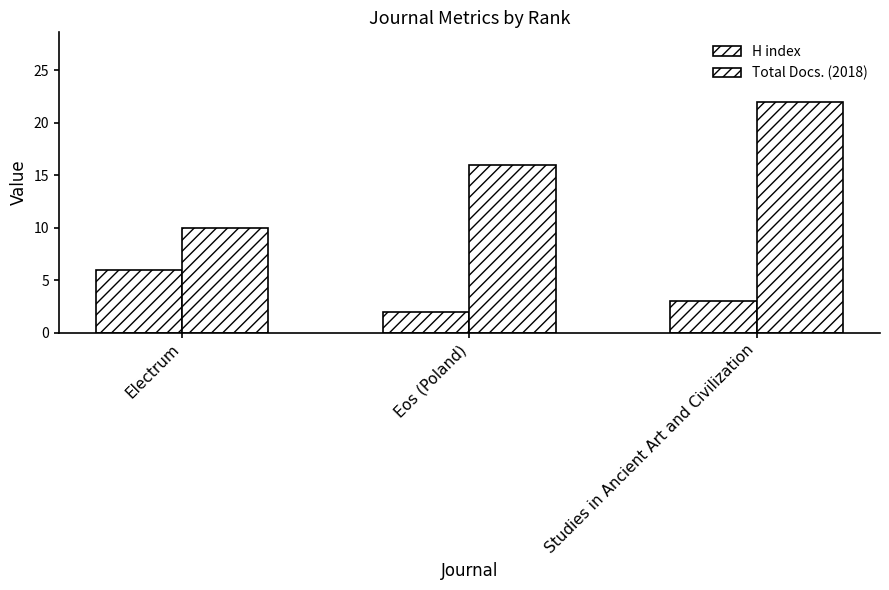

What is the approximate value of H index at Eos (Poland)?

2